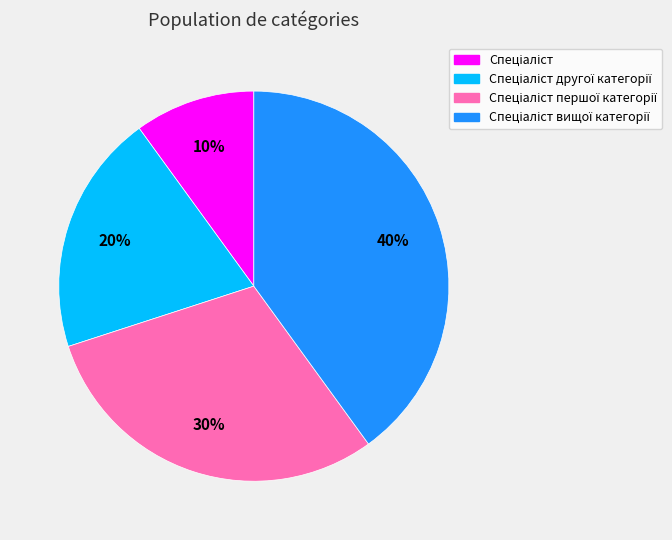

Does any single category account for the majority?

No